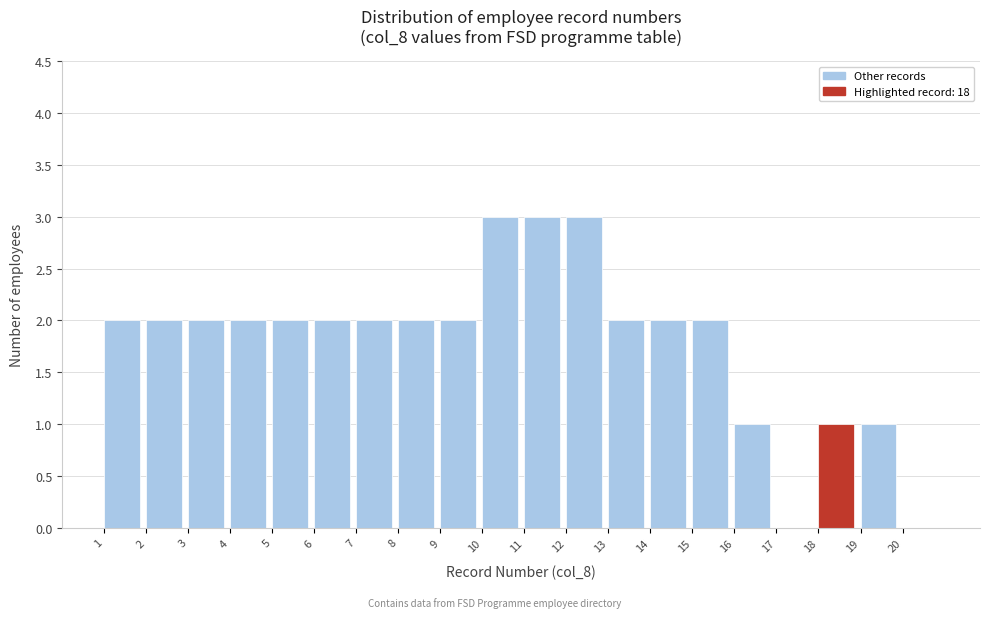

Reading left to right, transcribe this chart: for each bar, give the range it covers on the x-axis and its height. The values are not printed on the chart, so give them approximately, as read against the axis.

1 to 2: 2
2 to 3: 2
3 to 4: 2
4 to 5: 2
5 to 6: 2
6 to 7: 2
7 to 8: 2
8 to 9: 2
9 to 10: 2
10 to 11: 3
11 to 12: 3
12 to 13: 3
13 to 14: 2
14 to 15: 2
15 to 16: 2
16 to 17: 1
17 to 18: 0
18 to 19: 1
19 to 20: 1
20 to 21: 0